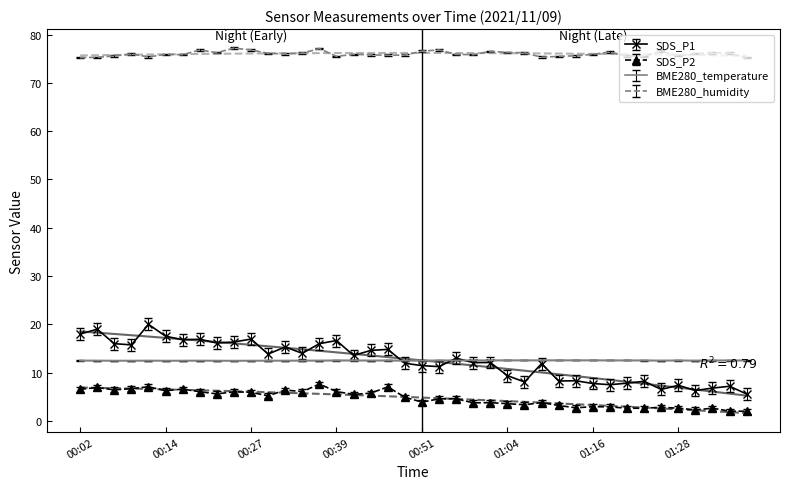

Reading right to left, transcribe all the data shown in this chart.

SDS_P1: 01:38=5.6	01:36=7.2	01:33=6.8	01:31=6.3	01:28=7.4	01:26=6.5	01:23=8.2	01:21=7.8	01:18=7.5	01:16=7.8	01:13=8.3	01:11=8.3	01:09=11.9	01:06=8.1	01:04=9.4	01:01=12.1	00:59=12.1	00:56=13.0	00:54=11.2	00:51=11.4	00:49=11.9	00:46=14.8	00:44=14.6	00:41=13.6	00:39=16.6	00:37=16.0	00:34=14.0	00:32=15.3	00:29=13.8	00:27=16.9	00:24=16.4	00:22=16.1	00:19=16.9	00:17=16.8	00:14=17.6	00:12=20.0	00:09=15.8	00:07=16.0	00:04=19.0	00:02=18.0
SDS_P2: 01:38=2.0	01:36=2.0	01:33=2.6	01:31=2.3	01:28=2.6	01:26=2.8	01:23=2.6	01:21=2.6	01:18=2.9	01:16=3.0	01:13=2.7	01:11=3.2	01:09=3.8	01:06=3.4	01:04=3.6	01:01=3.8	00:59=3.8	00:56=4.6	00:54=4.6	00:51=3.9	00:49=4.9	00:46=7.0	00:44=5.8	00:41=5.5	00:39=6.1	00:37=7.6	00:34=6.1	00:32=6.4	00:29=5.2	00:27=5.9	00:24=6.0	00:22=5.6	00:19=6.0	00:17=6.6	00:14=6.2	00:12=7.1	00:09=6.7	00:07=6.4	00:04=6.9	00:02=6.5
BME280_temperature: 01:38=12.5	01:36=12.5	01:33=12.5	01:31=12.5	01:28=12.5	01:26=12.5	01:23=12.5	01:21=12.5	01:18=12.5	01:16=12.6	01:13=12.6	01:11=12.6	01:09=12.6	01:06=12.6	01:04=12.6	01:01=12.5	00:59=12.5	00:56=12.5	00:54=12.5	00:51=12.5	00:49=12.5	00:46=12.5	00:44=12.5	00:41=12.5	00:39=12.5	00:37=12.5	00:34=12.5	00:32=12.5	00:29=12.5	00:27=12.5	00:24=12.4	00:22=12.5	00:19=12.5	00:17=12.5	00:14=12.5	00:12=12.5	00:09=12.5	00:07=12.5	00:04=12.5	00:02=12.5
BME280_humidity: 01:38=75.2	01:36=76.2	01:33=76.2	01:31=76.0	01:28=75.6	01:26=76.6	01:23=75.5	01:21=75.5	01:18=76.4	01:16=75.9	01:13=75.6	01:11=75.5	01:09=75.3	01:06=76.2	01:04=76.3	01:01=76.5	00:59=75.8	00:56=75.9	00:54=76.8	00:51=76.6	00:49=75.8	00:46=75.7	00:44=75.8	00:41=75.9	00:39=75.5	00:37=77.1	00:34=76.2	00:32=76.0	00:29=76.1	00:27=76.8	00:24=77.2	00:22=76.3	00:19=76.8	00:17=75.8	00:14=75.9	00:12=75.4	00:09=76.0	00:07=75.6	00:04=75.3	00:02=75.2